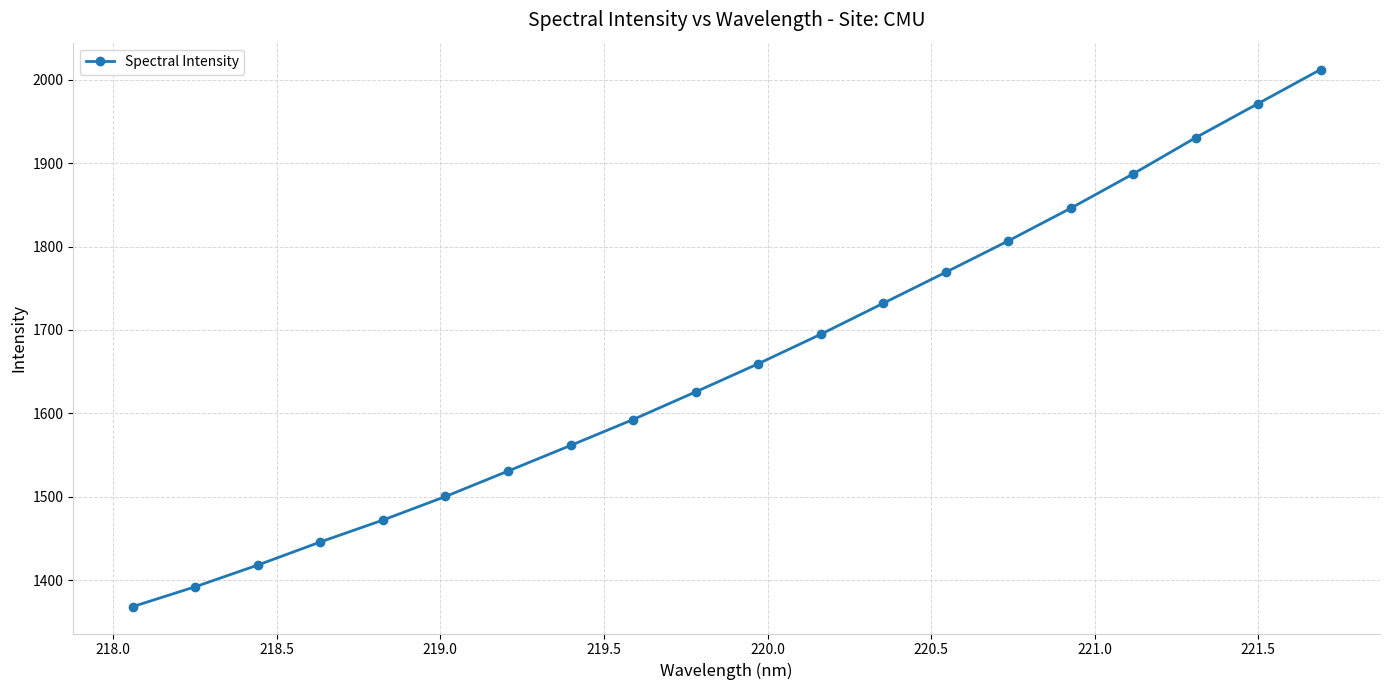

What is the average value?

1660.9